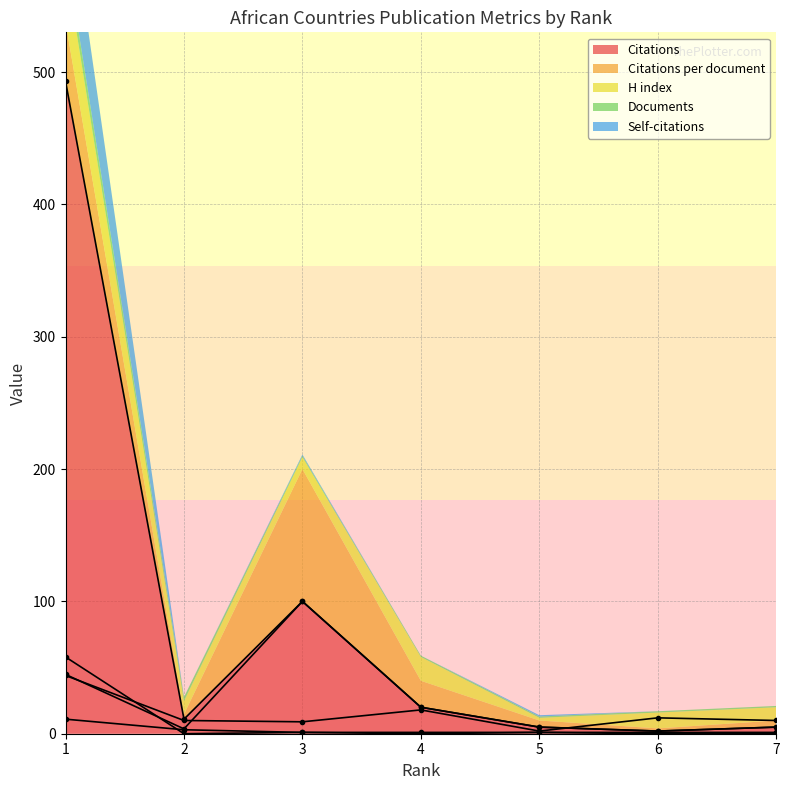

Which series ends up on top after the final intersection of Citations and H index?

H index